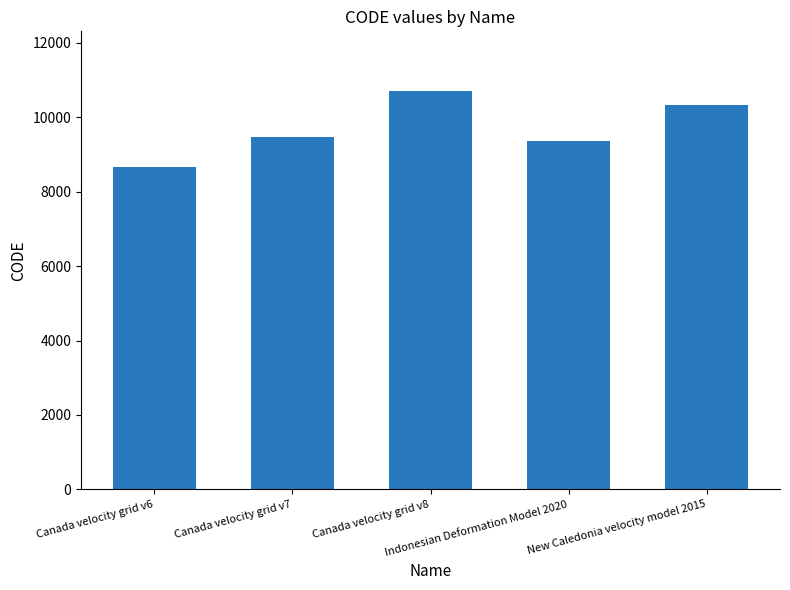

What is the ratio of the value at Canada velocity grid v6 to the value at Canada velocity grid v8?

0.8